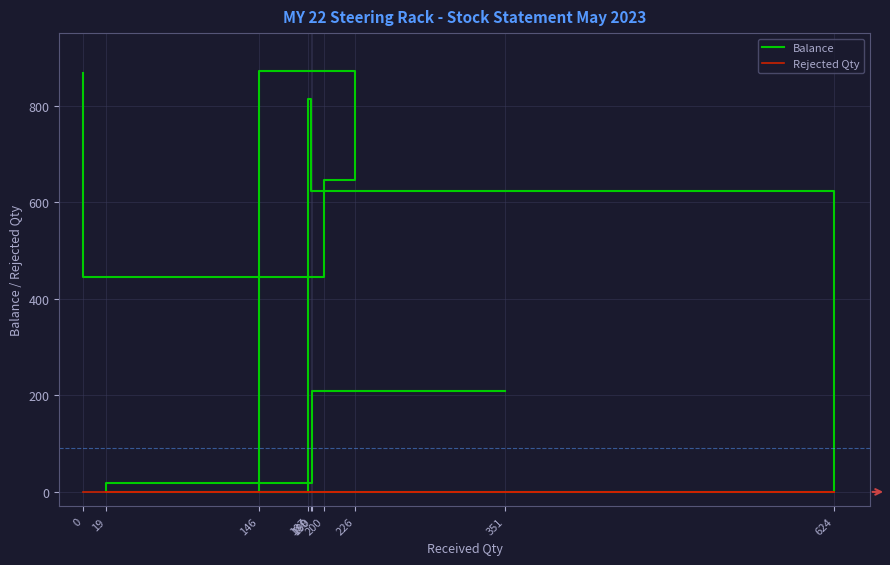

The Rejected Qty series shows 0 at 351. True or false?

True